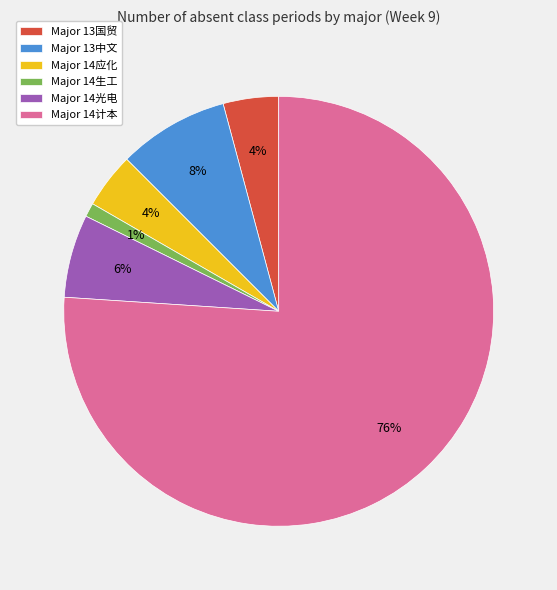

The Major 14计本 slice represents 88% of the pie. True or false?

False